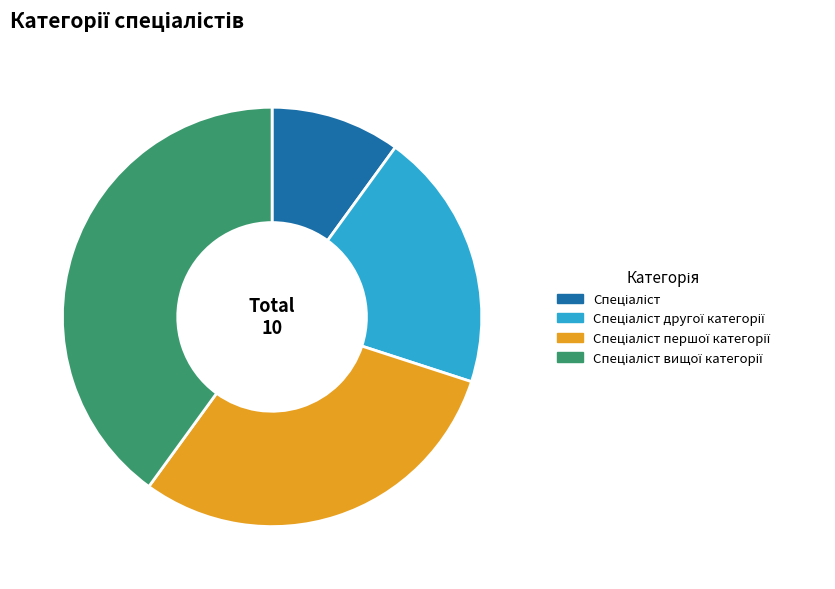

Is there a majority slice in this chart?

No